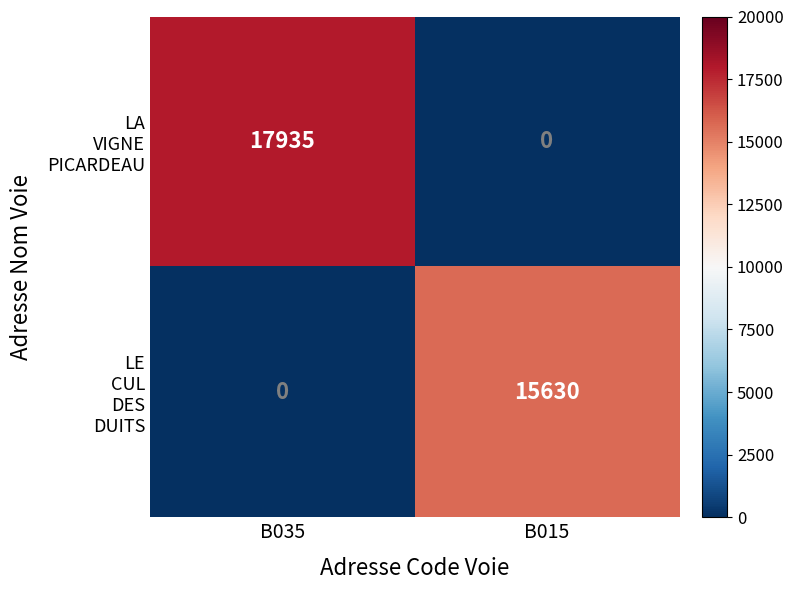

At how many categories does at least one series exceed 6731?

2